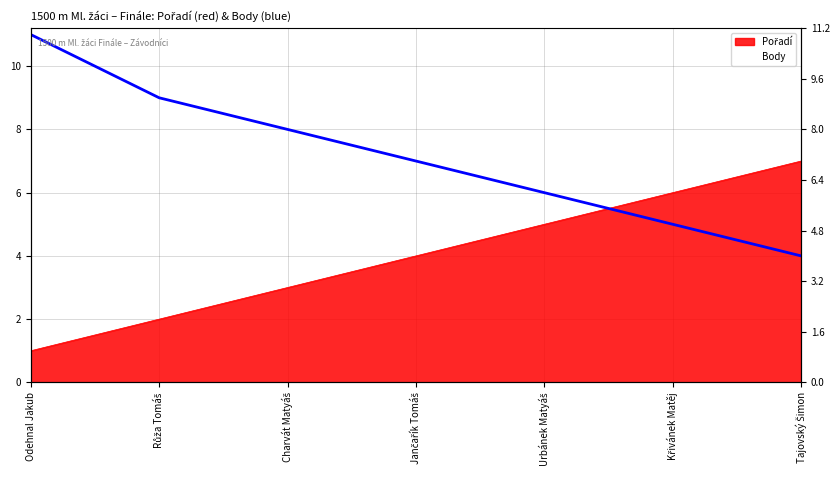

Is it true that the value at Charvát Matyáš is 8?

True